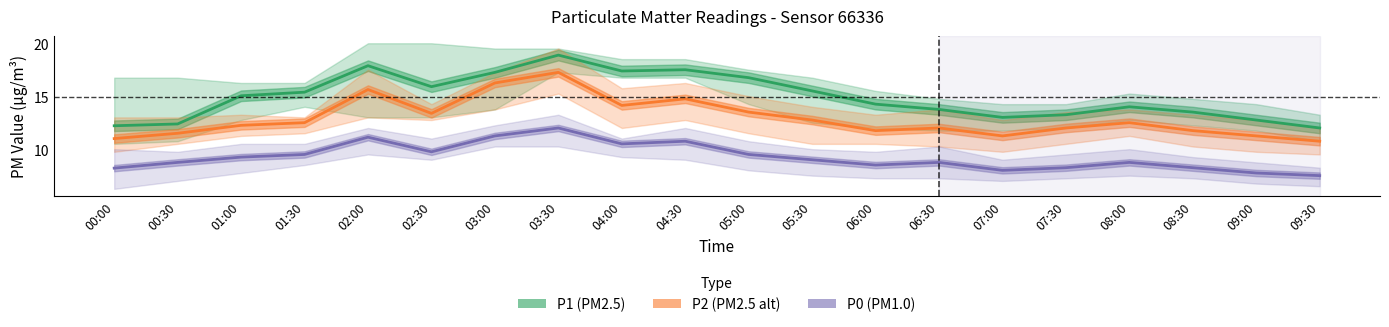

Which series has the widest spread of values?

P1